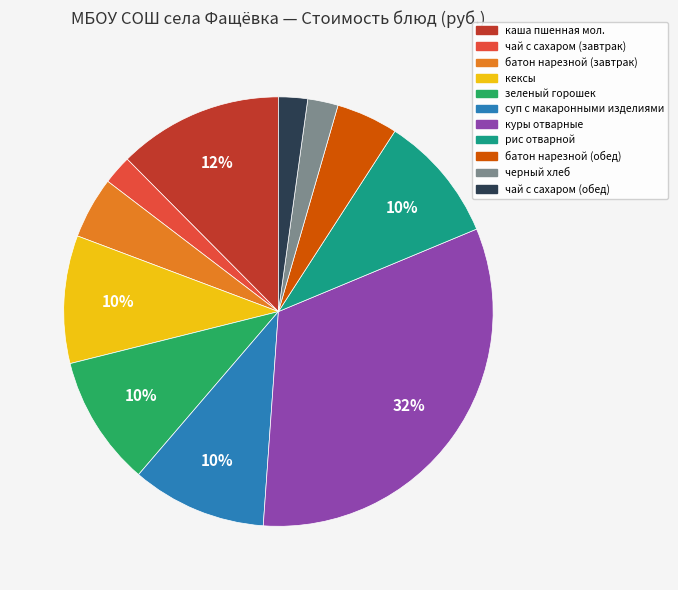

What percentage is the чай с сахаром (завтрак) slice, to the nearest percent?

2%